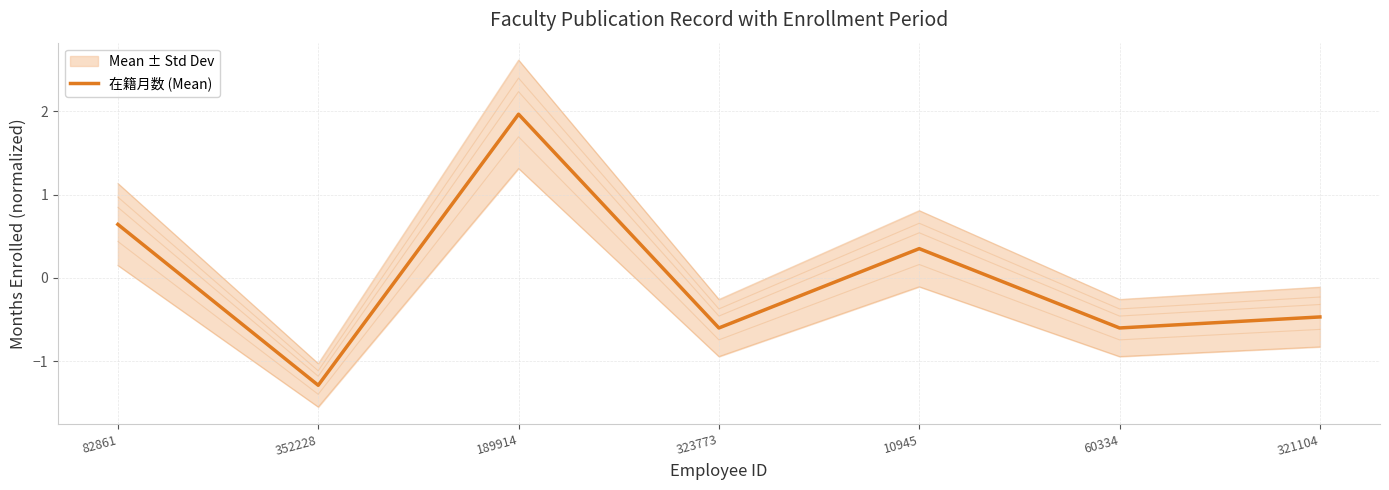

Where is the data nearest to the value 0?

10945